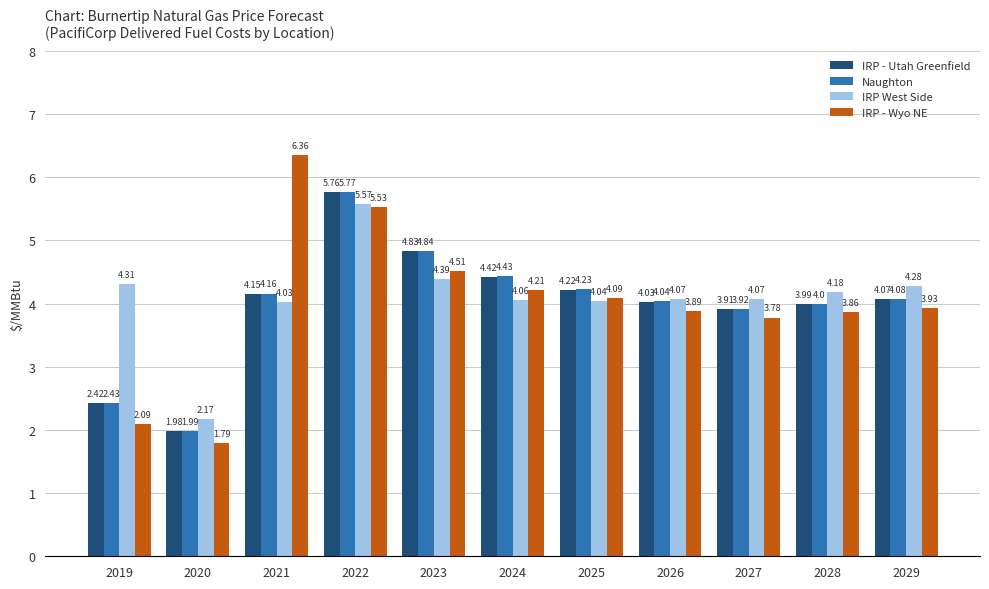

Rank the categories by IRP - Utah Greenfield value from highest to lowest.

2022, 2023, 2024, 2025, 2021, 2029, 2026, 2028, 2027, 2019, 2020